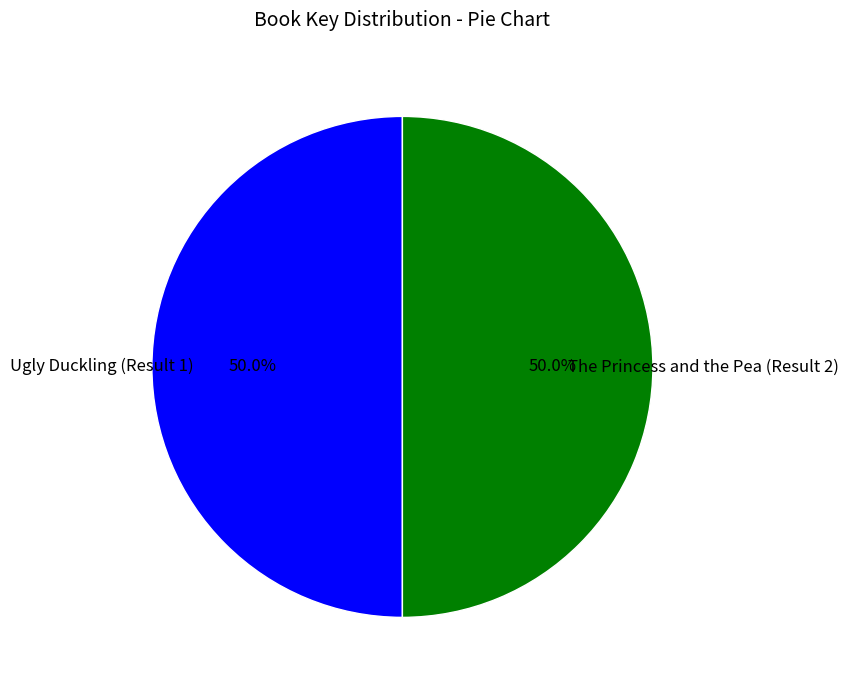

To the nearest percent, what percentage of the pie is Ugly Duckling (Result 1)?

50%